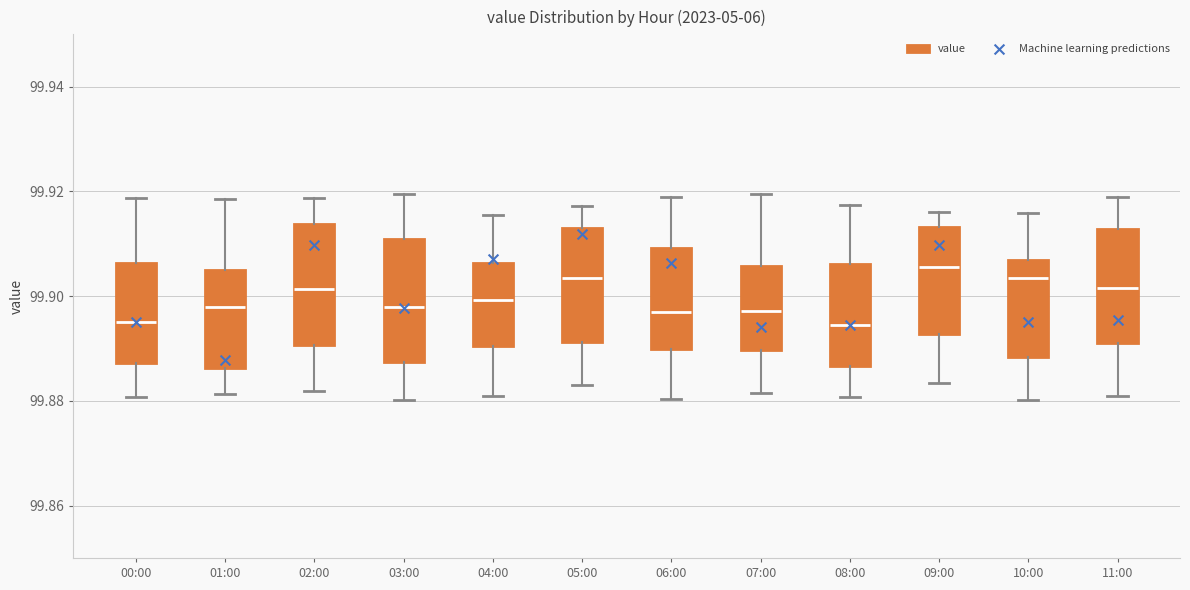

Reading left to right, read every box against the y-axis: the position of its median line, the range the box covers, and the ends of its whiskers. The values are not printed on the chart, so give them approximately, as read against the axis.

00:00: median 99.894, box 99.888 to 99.906, whiskers 99.880 to 99.918
01:00: median 99.898, box 99.886 to 99.906, whiskers 99.882 to 99.918
02:00: median 99.902, box 99.890 to 99.914, whiskers 99.882 to 99.918
03:00: median 99.898, box 99.888 to 99.910, whiskers 99.880 to 99.920
04:00: median 99.900, box 99.890 to 99.906, whiskers 99.882 to 99.916
05:00: median 99.904, box 99.892 to 99.912, whiskers 99.884 to 99.918
06:00: median 99.896, box 99.890 to 99.910, whiskers 99.880 to 99.918
07:00: median 99.898, box 99.890 to 99.906, whiskers 99.882 to 99.920
08:00: median 99.894, box 99.886 to 99.906, whiskers 99.880 to 99.918
09:00: median 99.906, box 99.892 to 99.914, whiskers 99.884 to 99.916
10:00: median 99.904, box 99.888 to 99.906, whiskers 99.880 to 99.916
11:00: median 99.902, box 99.892 to 99.912, whiskers 99.880 to 99.918